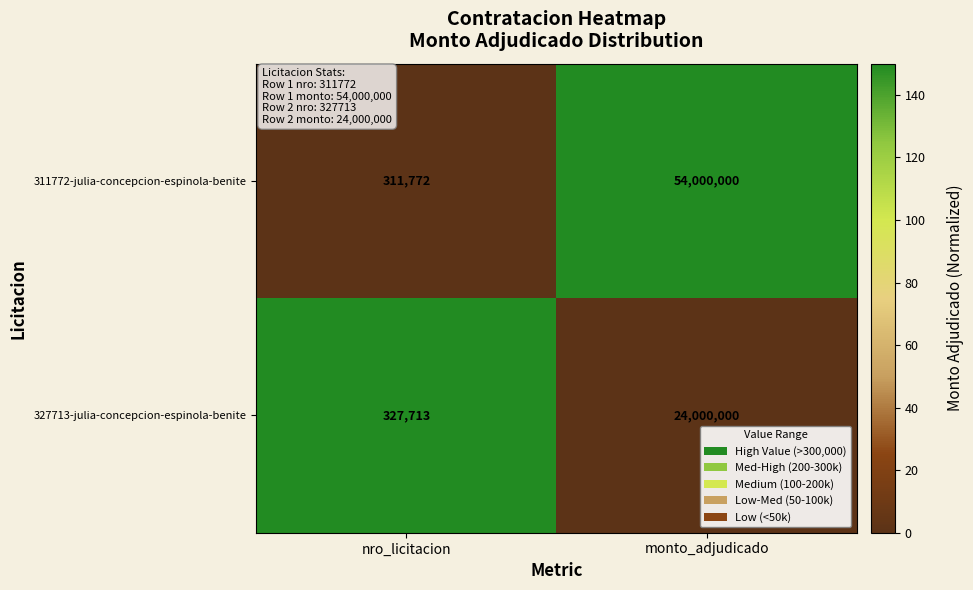

The 311772-julia-concepcion-espinola-benite series shows 76551347 at monto_adjudicado. True or false?

False